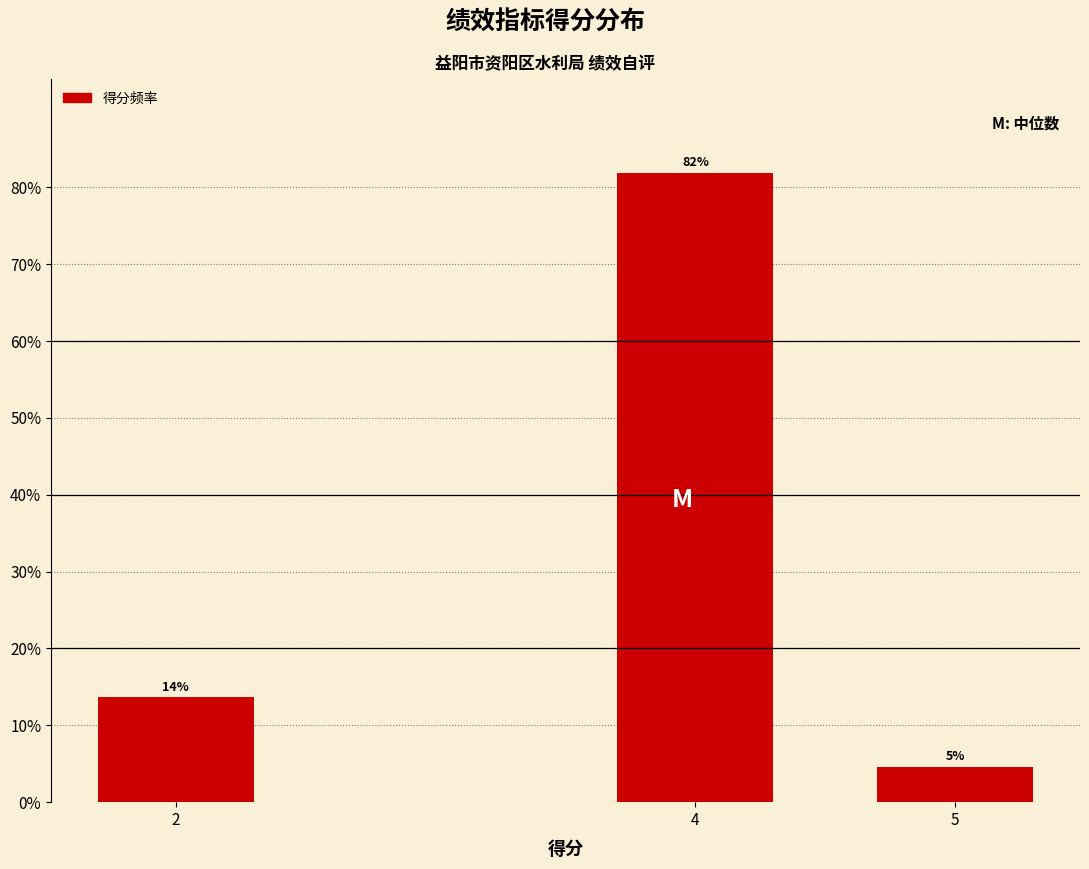

How many bars are there in total?

3